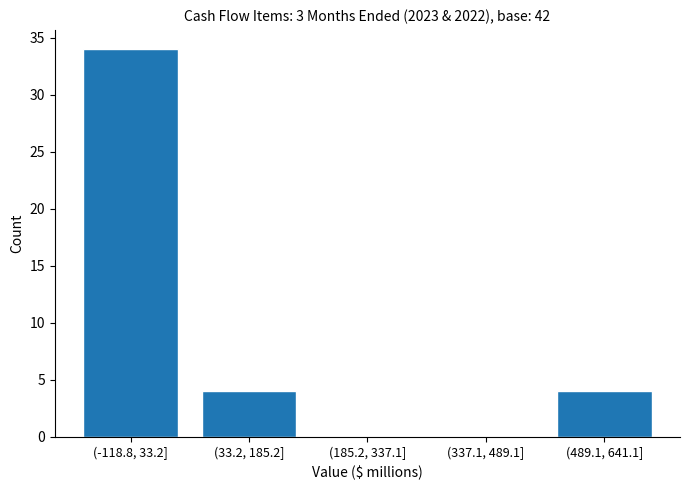

Reading left to right, extract all data points from this chart.

(-118.8, 33.2]=34	(33.2, 185.2]=4	(185.2, 337.1]=0	(337.1, 489.1]=0	(489.1, 641.1]=4